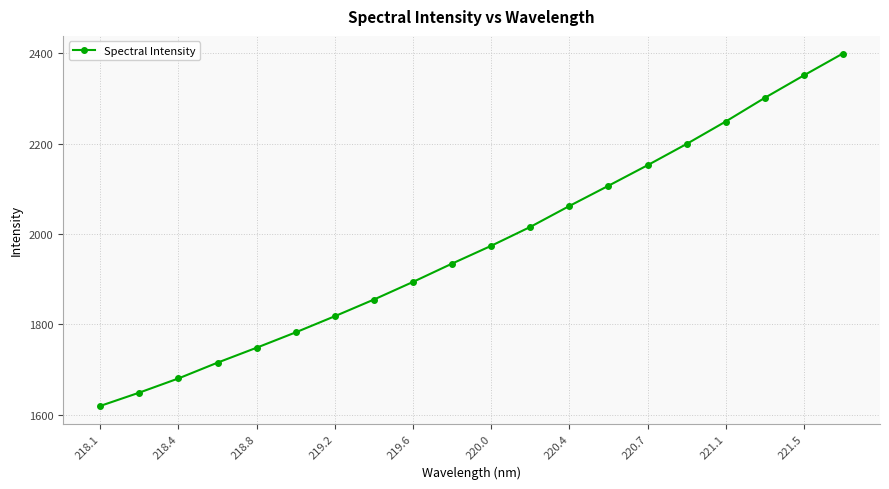

What is the value of the 14th point from the left?

2106.7